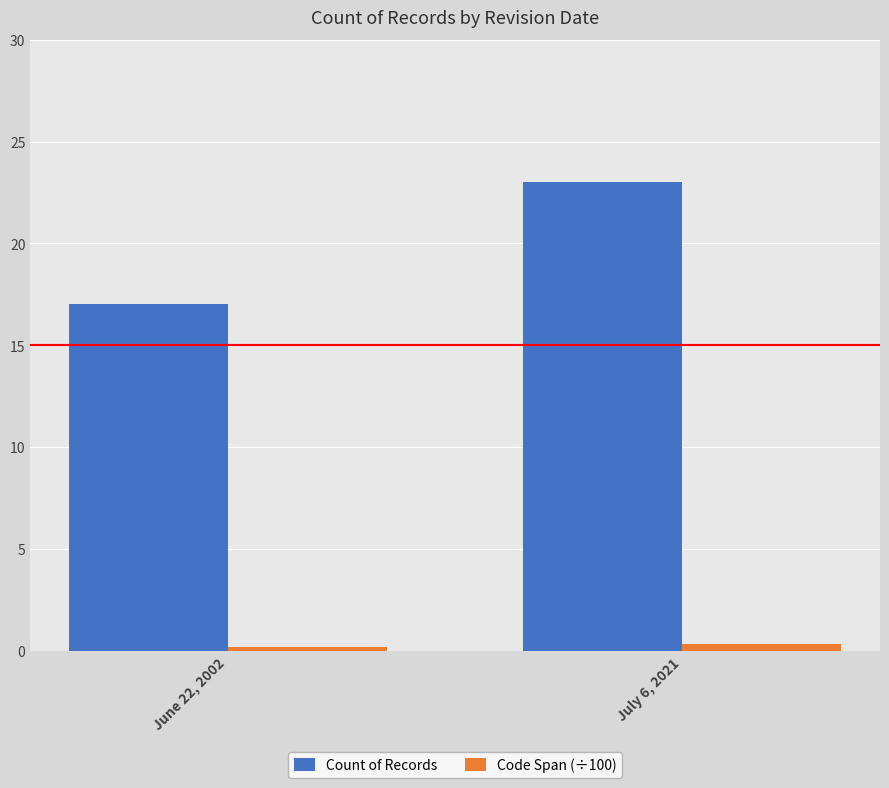

What is the approximate value of Code Span (÷100) at July 6, 2021?

0.3